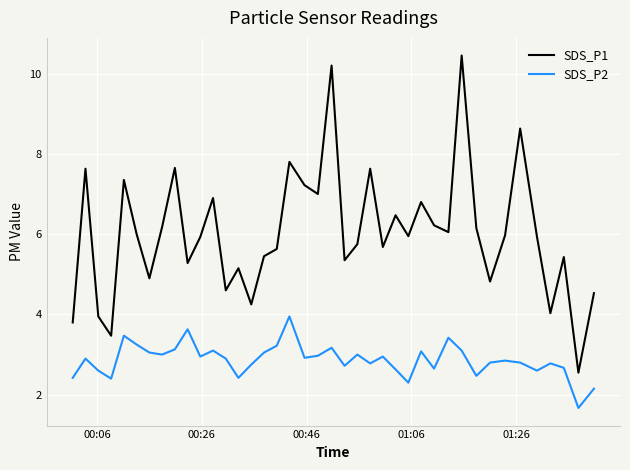

True or false: SDS_P1 and SDS_P2 cross at least once.

False